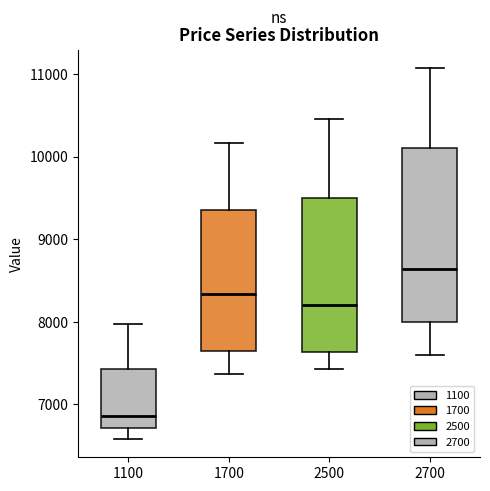

Which box is the tallest, from its lower edge to its upper edge?

2700